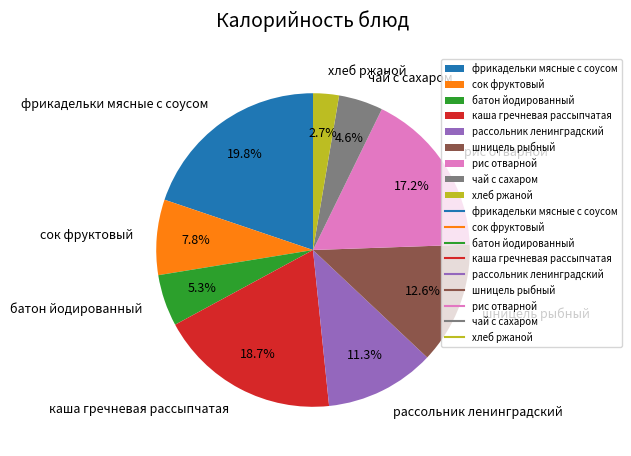

Is it true that шницель рыбный is 20% of the pie?

False